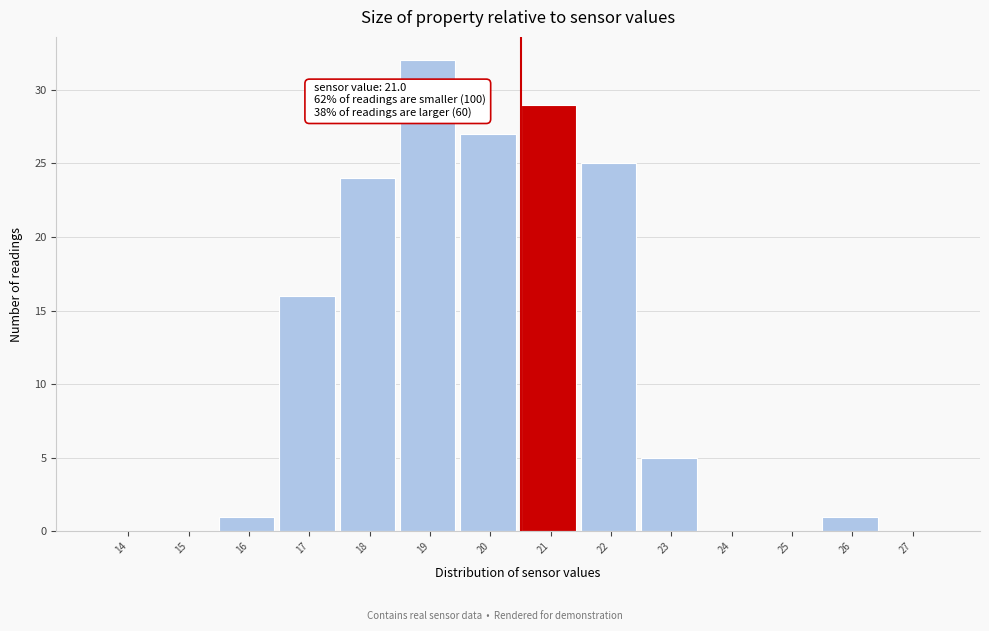

Reading left to right, transcribe all the data shown in this chart.

14=0	15=0	16=1	17=16	18=24	19=32	20=27	21=29	22=25	23=5	24=0	25=0	26=1	27=0